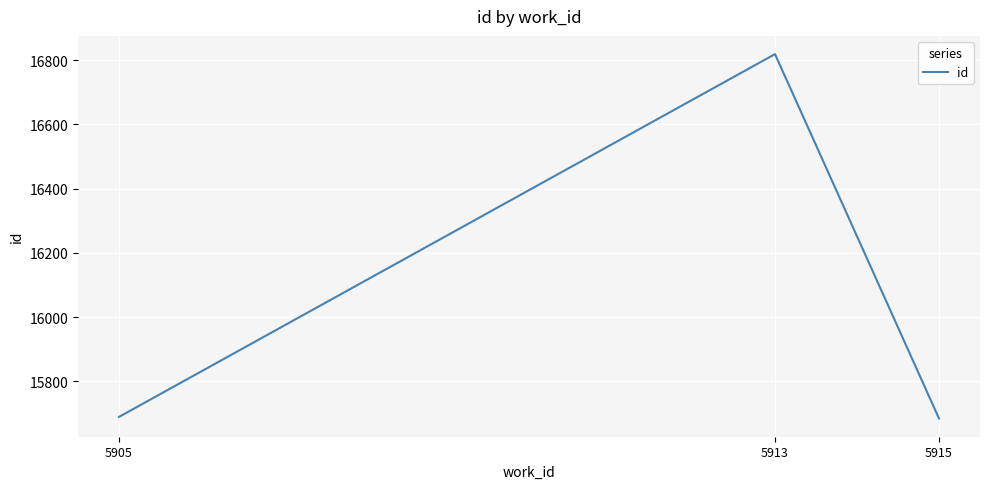

The chart shows a value of 7799 at 5913. True or false?

False